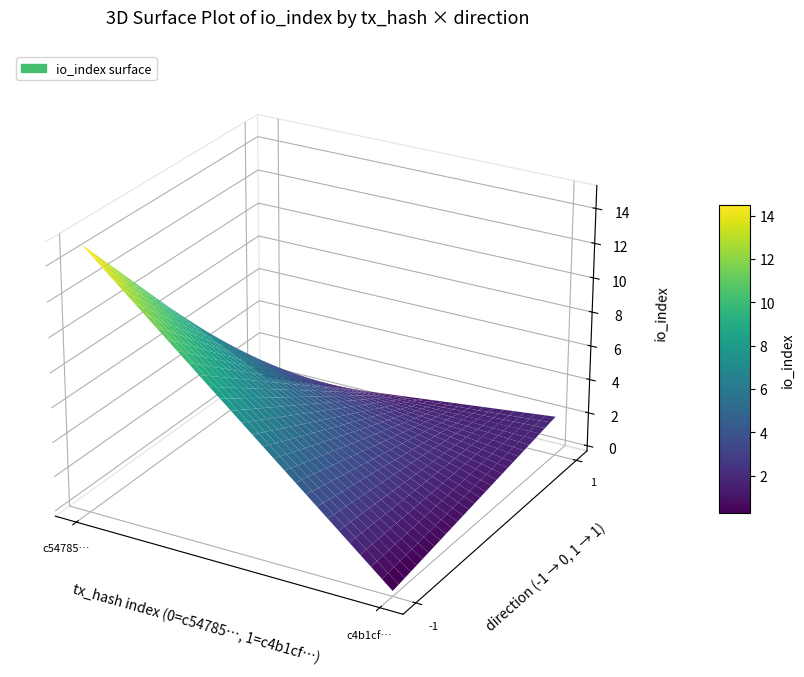

Count the c54785250f6262fec65bc32ca308bac7fbff5dd values in the range -1 to 15.

2